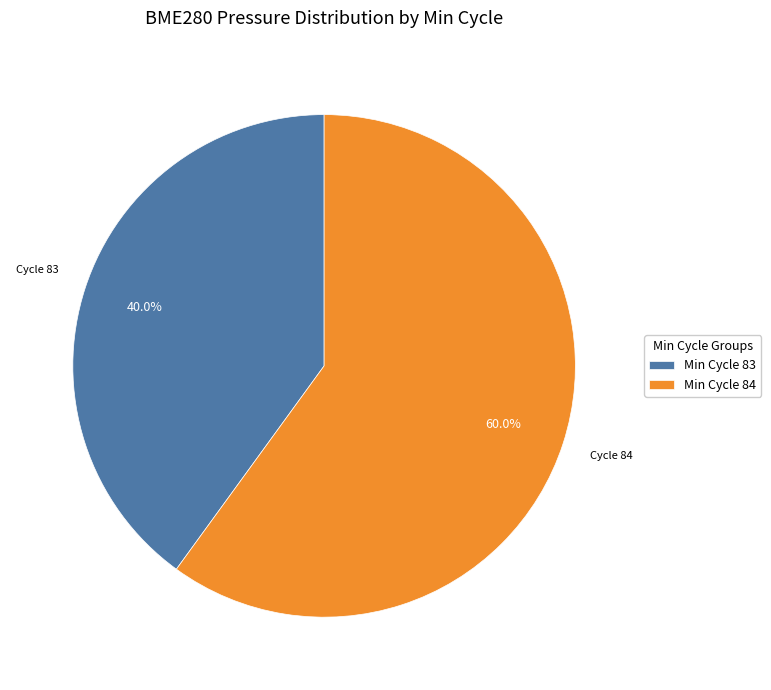

Which slice is the largest?

Min Cycle 84